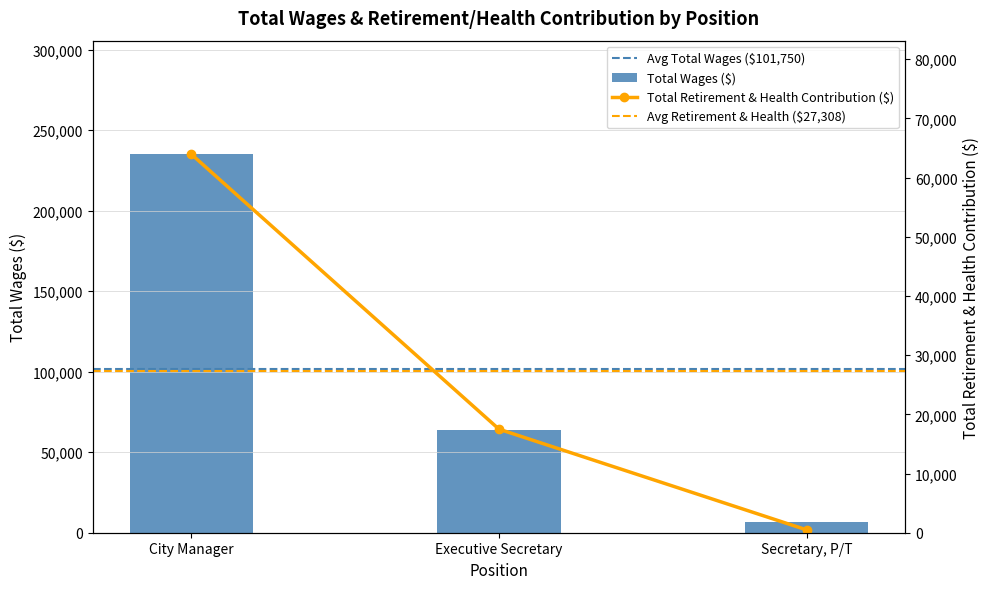

Reading right to left, list all the values displayed in this chart.

Total Wages: 6492	63732	235026
Total Retirement & Health Contribution: 477	17495	63952